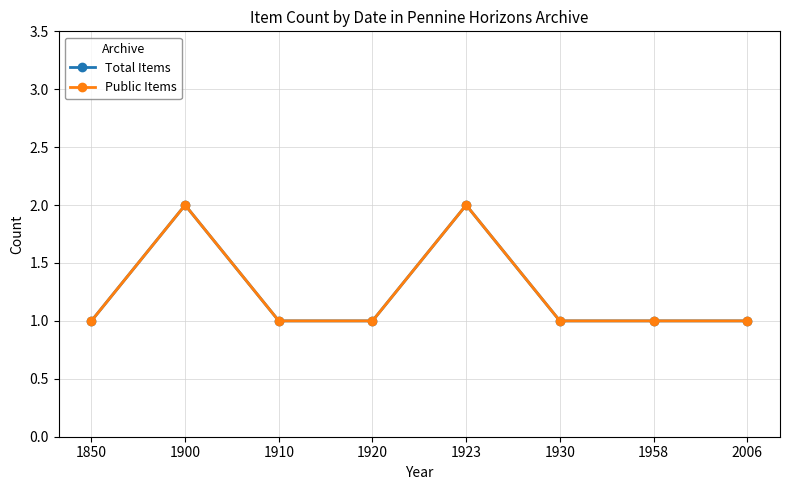

Which category has the highest value in the Public Items series?

1900